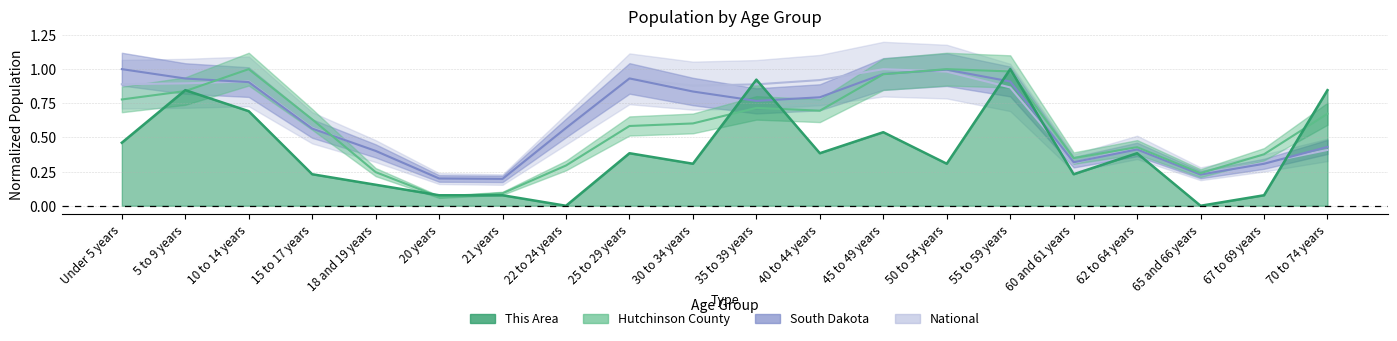

What is the maximum value for South Dakota?

1.0